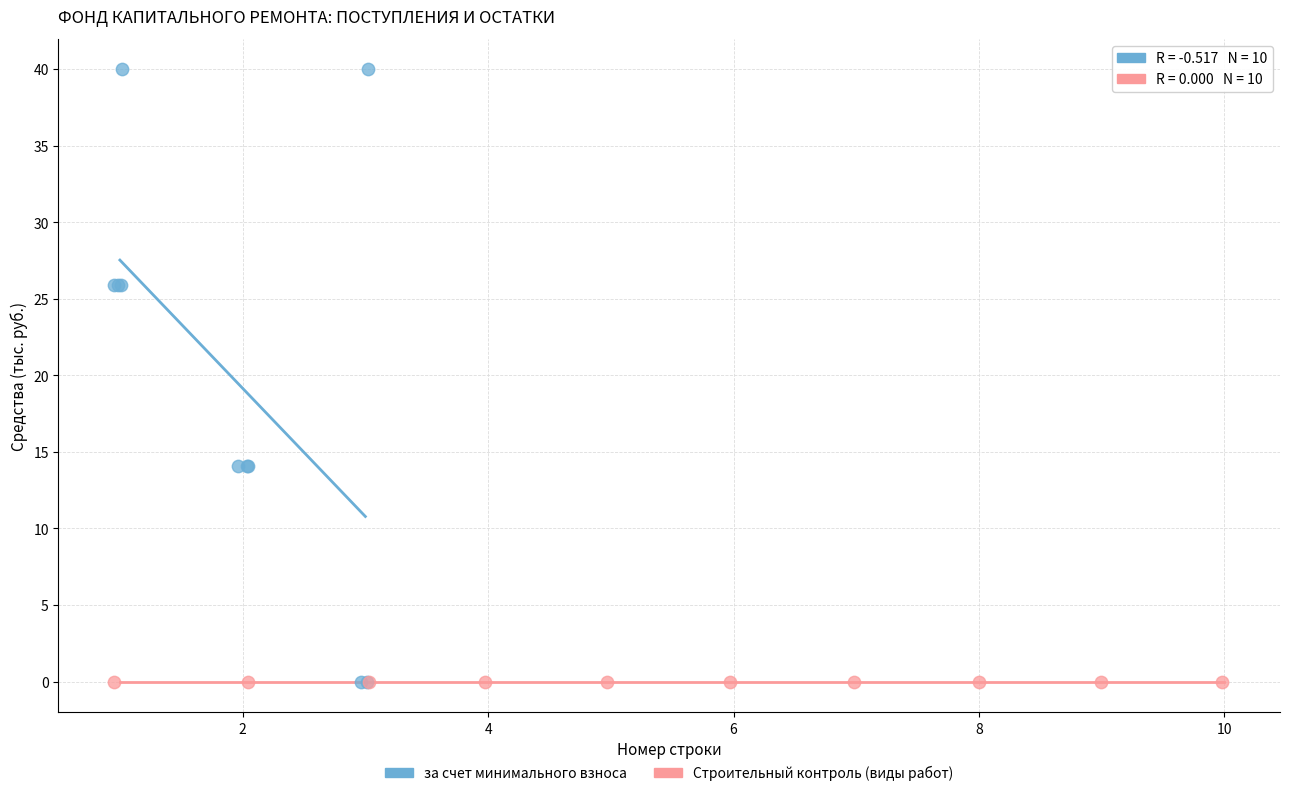

Which series contains the highest Y value?

за счет минимального взноса